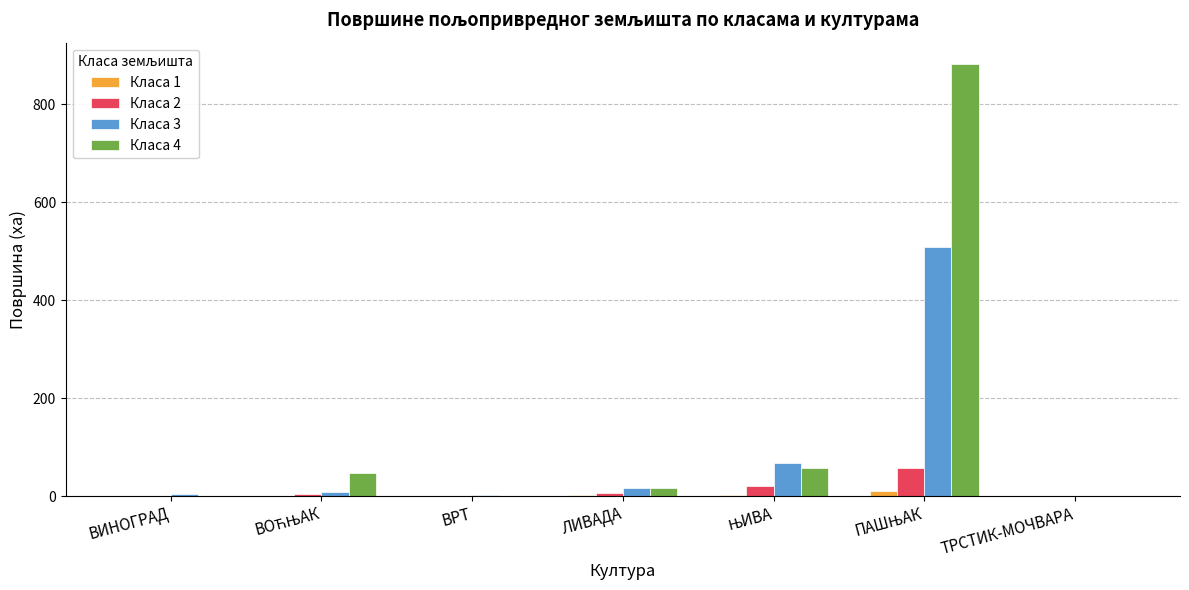

How many values in the Класа 3 series exceed 7?

4